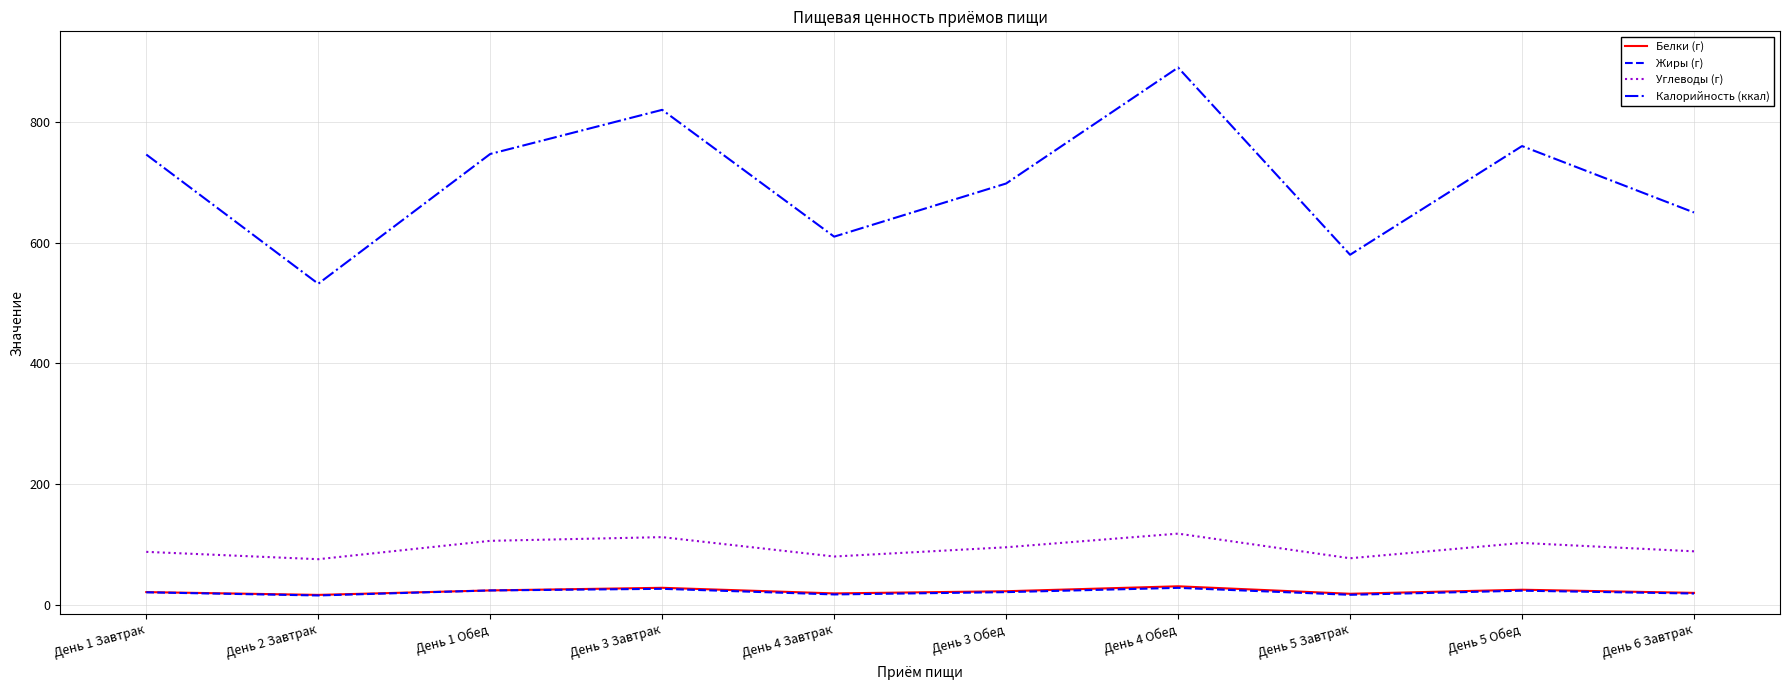

Is the value of Белки (г) at День 1 Обед greater than the value of Углеводы (г) at День 6 Завтрак?

No